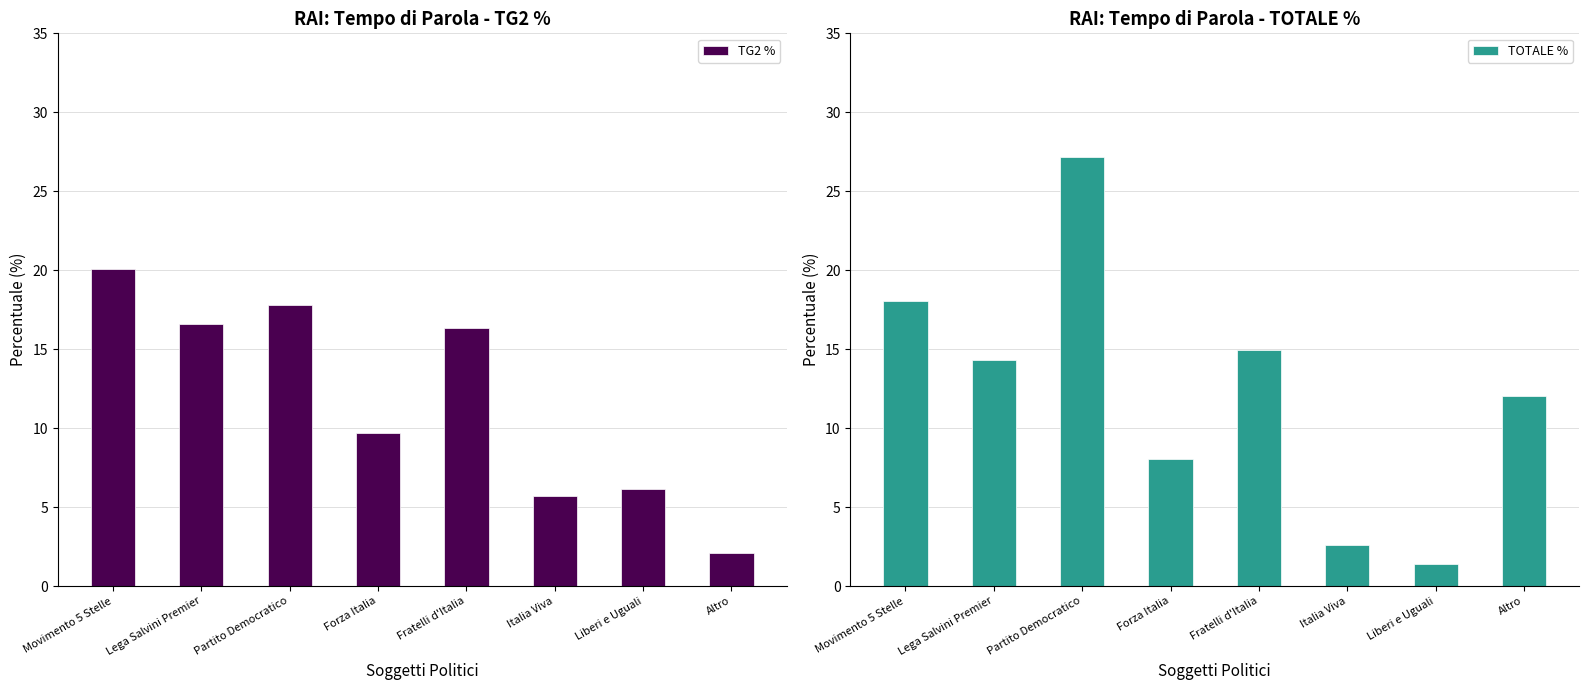

Which series has the largest range (max minus min)?

TOTALE %